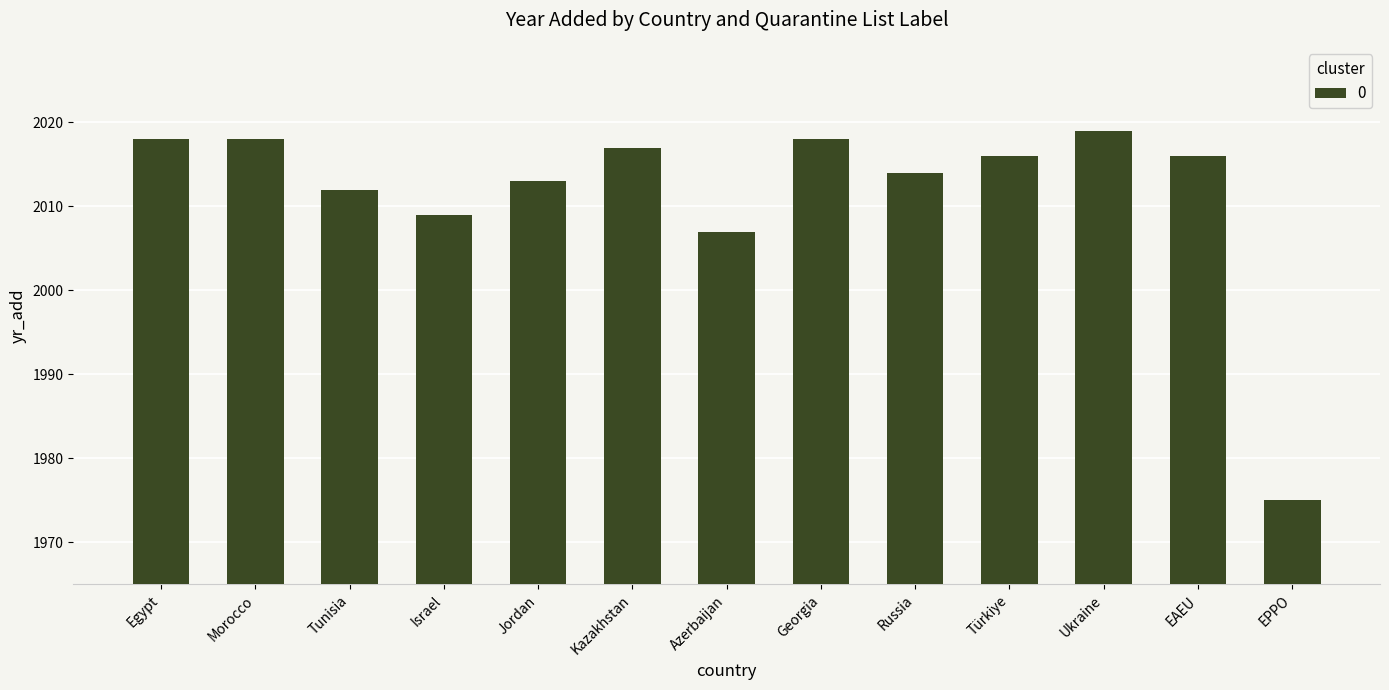

The value at Russia is 731. True or false?

False